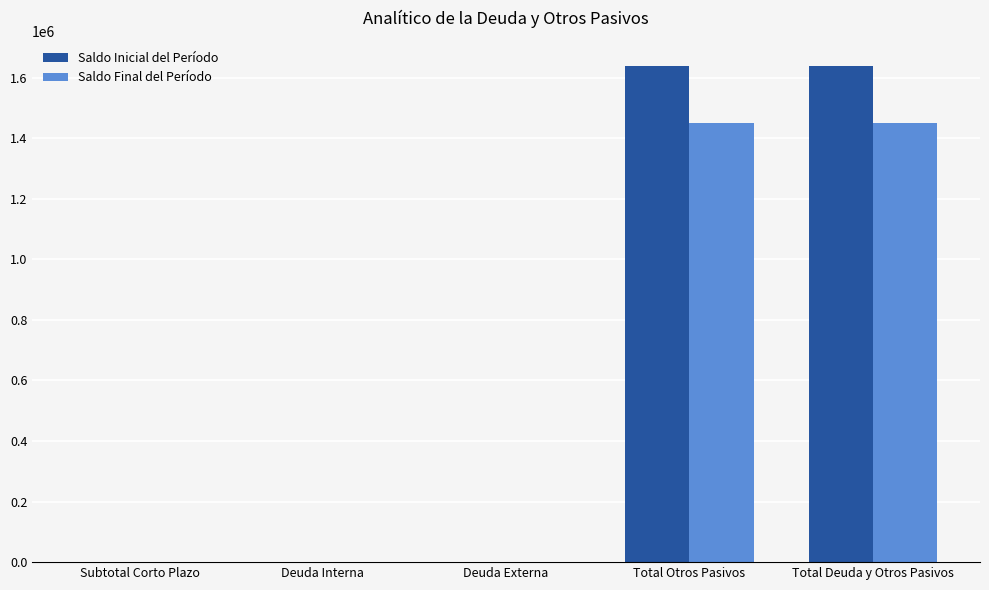

What is the difference between the Saldo Inicial del Período values at Total Otros Pasivos and Deuda Interna?

1639327.8